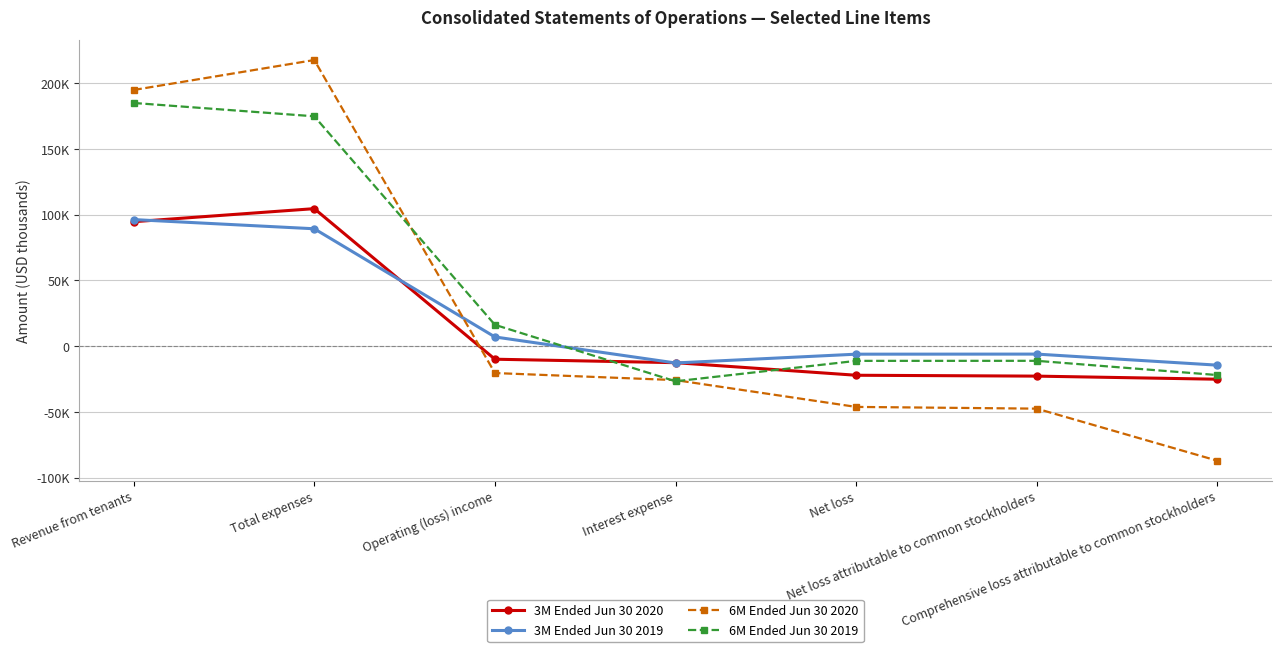

Reading left to right, transcribe all the data shown in this chart.

3M Ended Jun 30 2020: 94664	104608	-9944	-12580	-22148	-22811	-25166
3M Ended Jun 30 2019: 96287	89293	6994	-12806	-6114	-6054	-14470
6M Ended Jun 30 2020: 194899	217670	-20465	-25837	-46237	-47555	-87175
6M Ended Jun 30 2019: 185005	174861	16222	-26749	-11206	-11165	-22000